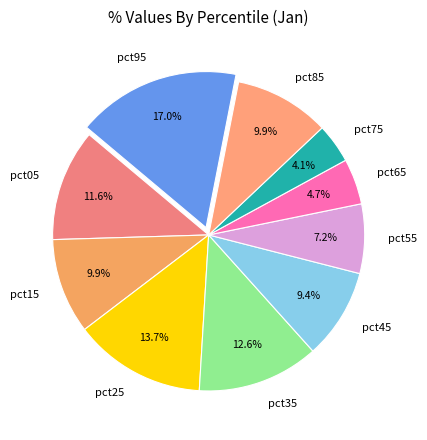

Is it true that pct85 is 1% of the pie?

False